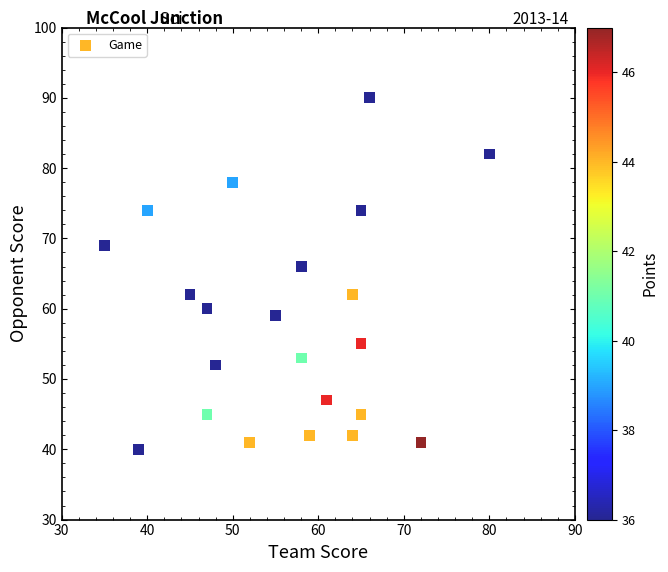

What Y value in the scatter plot is closest to 65?

66